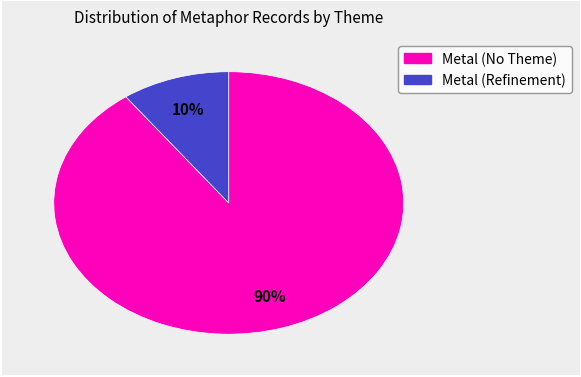

Is there any slice that represents more than half of the pie?

Yes